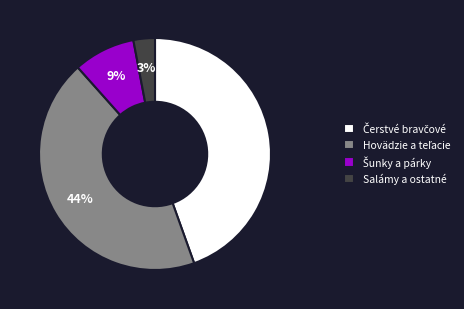

To the nearest percent, what is the difference between the largest and smallest slice percentages?

42%